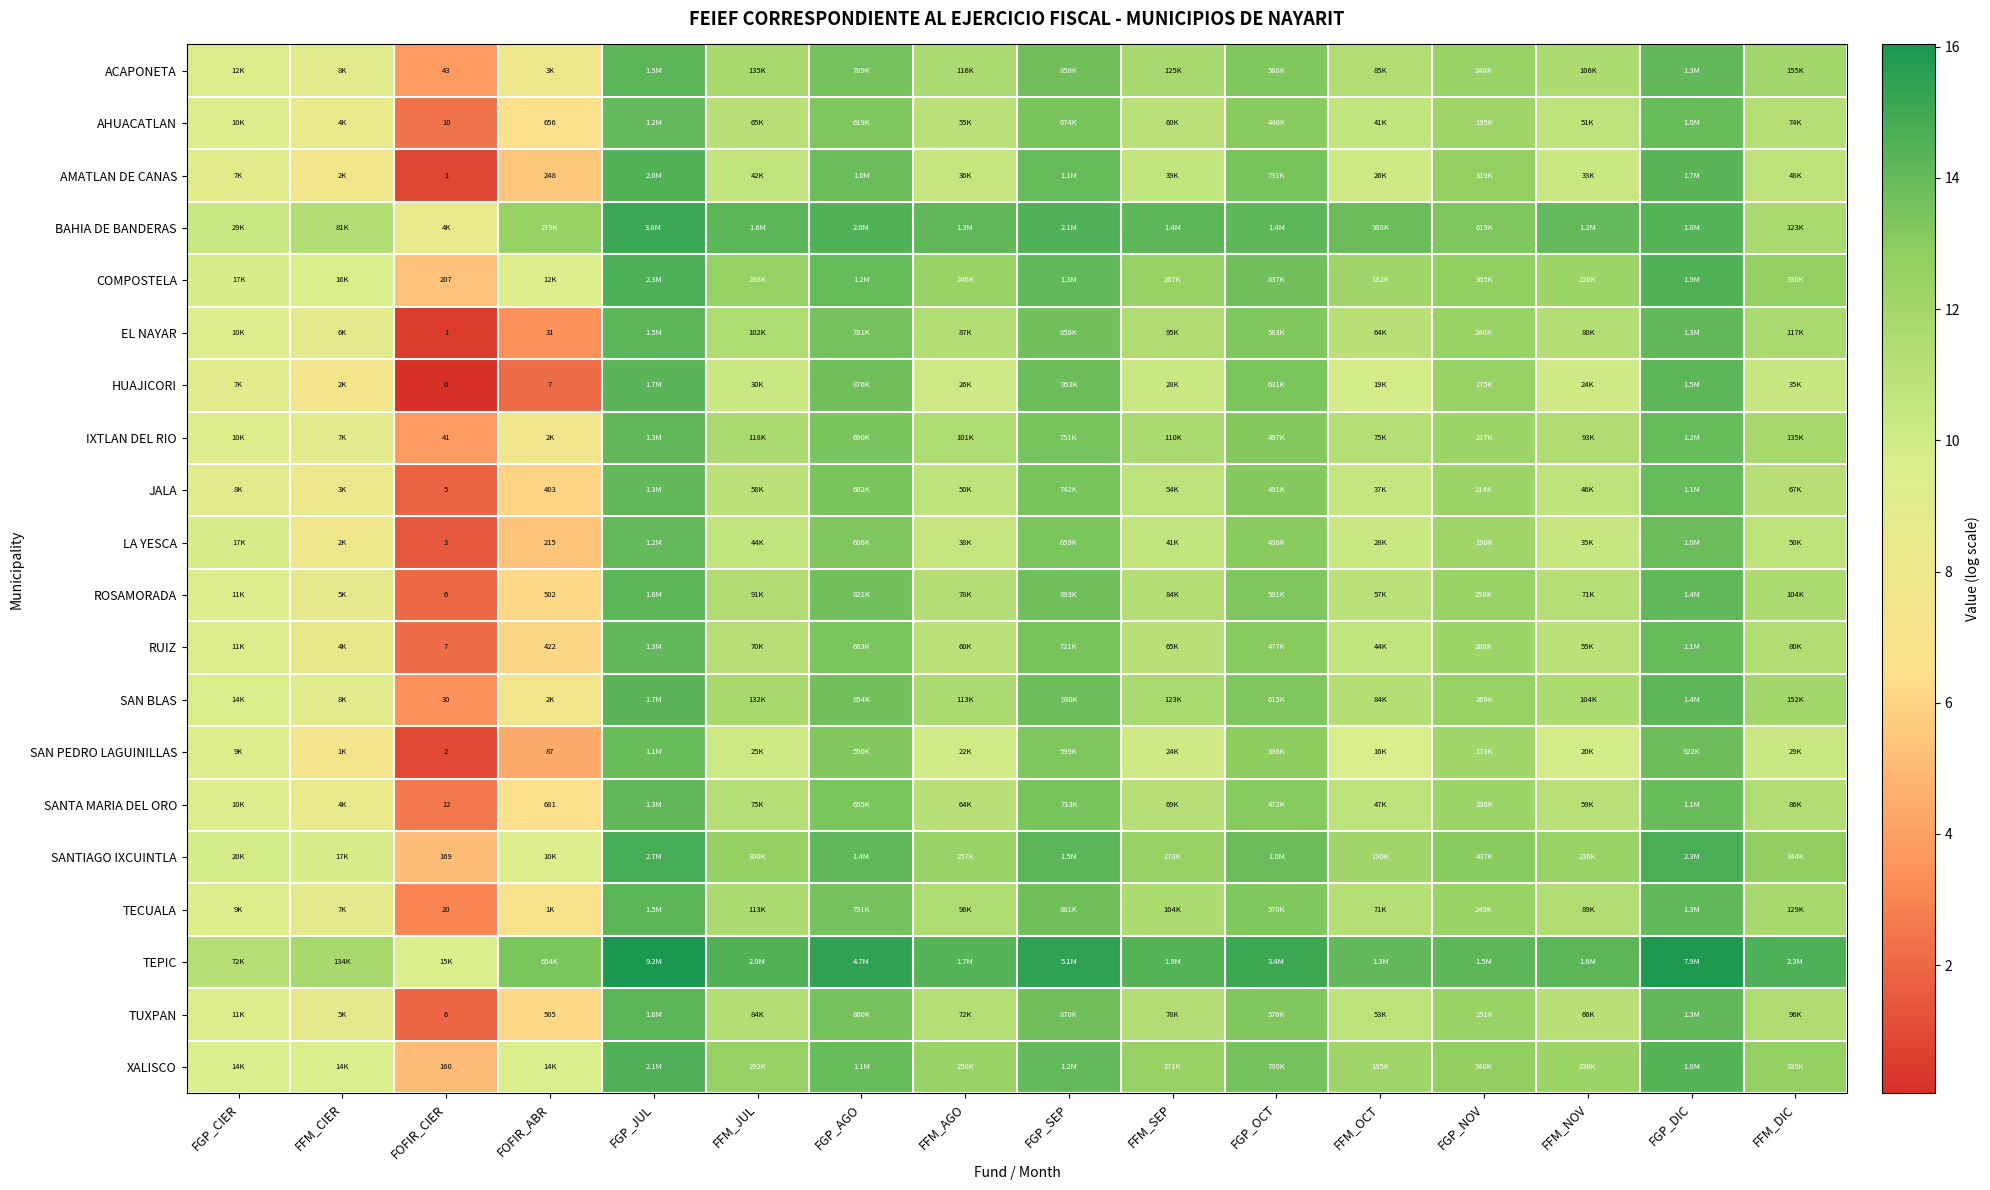

What is the difference between the maximum and minimum values in the JALA series?

12.3